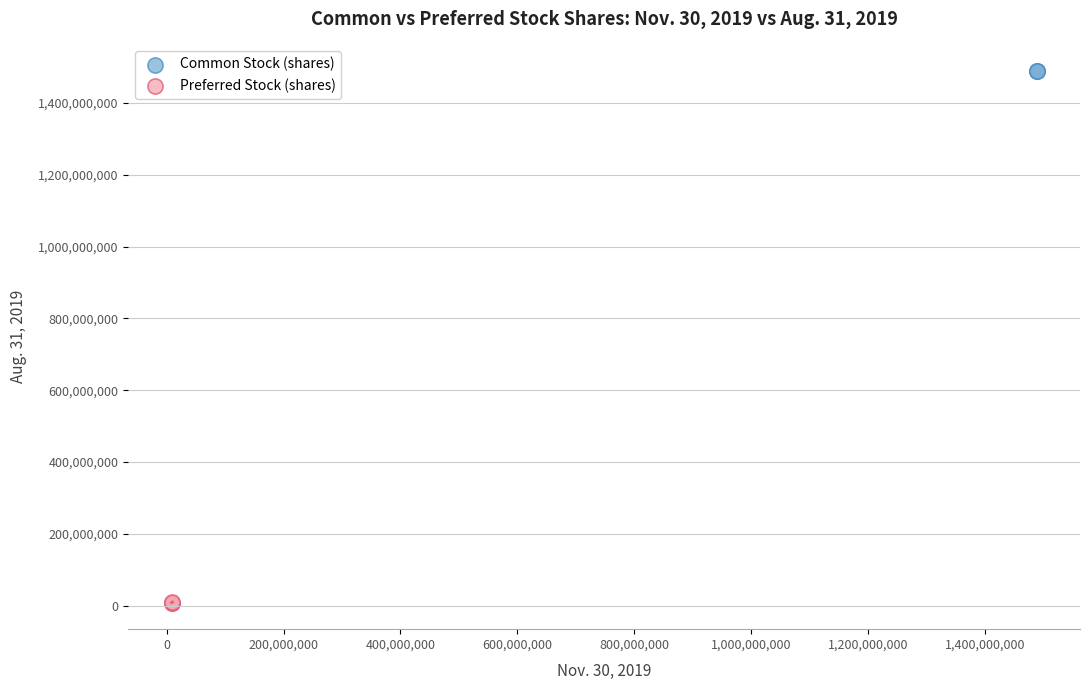

Which series reaches the maximum Y coordinate?

Common Stock (shares)